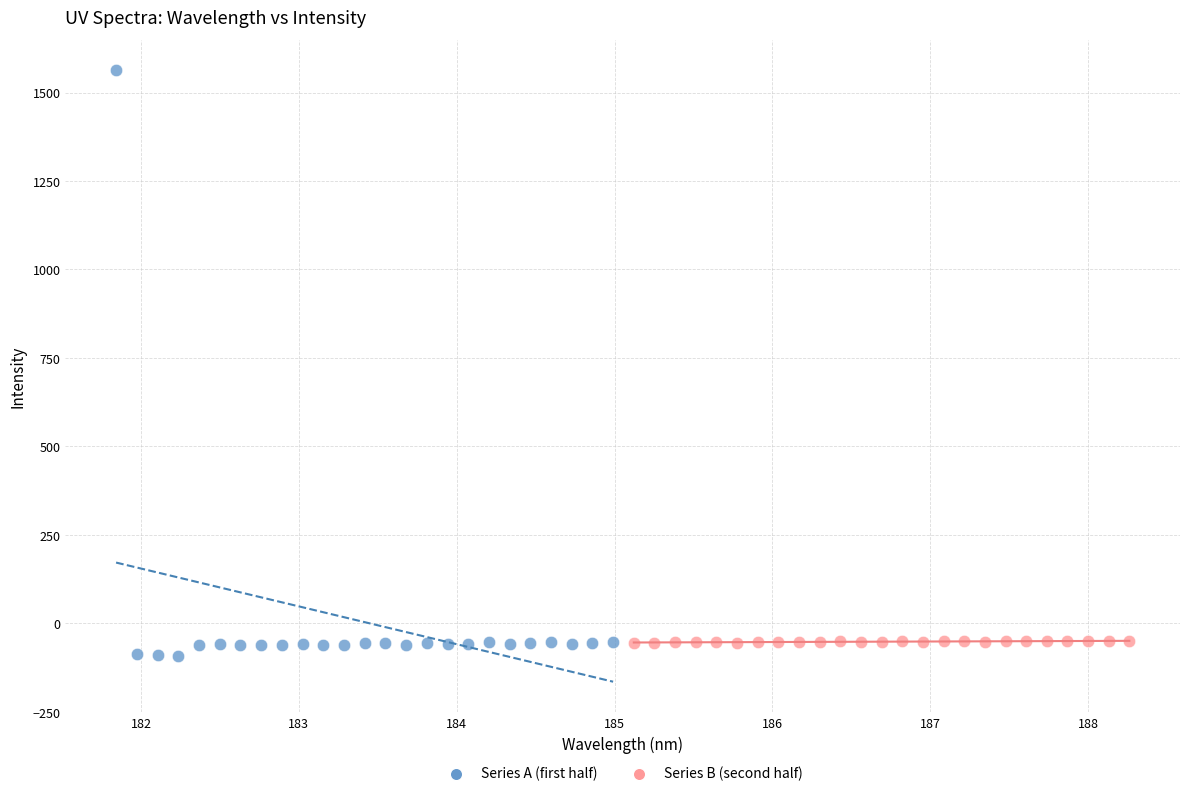

What are all the series names shown in the legend?

Series A (first half), Series B (second half)